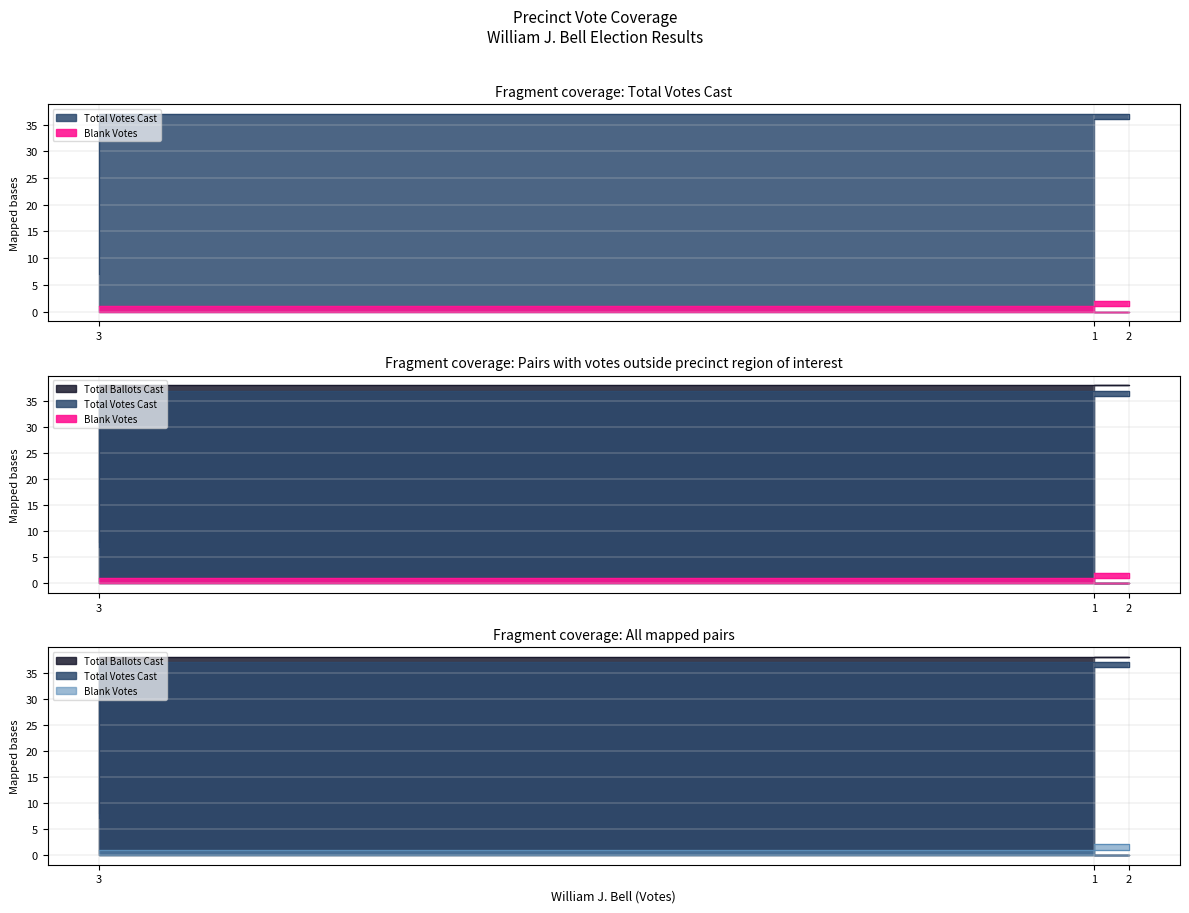

The value of Blank Votes at 2 is 1. True or false?

True